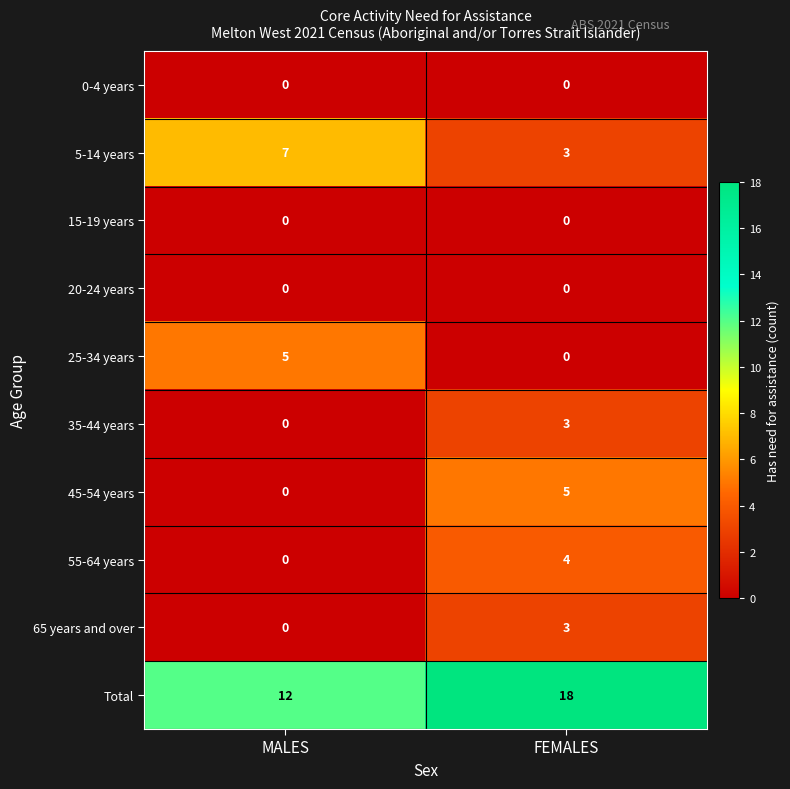

True or false: 65 years and over has a value of 5 at FEMALES.

False